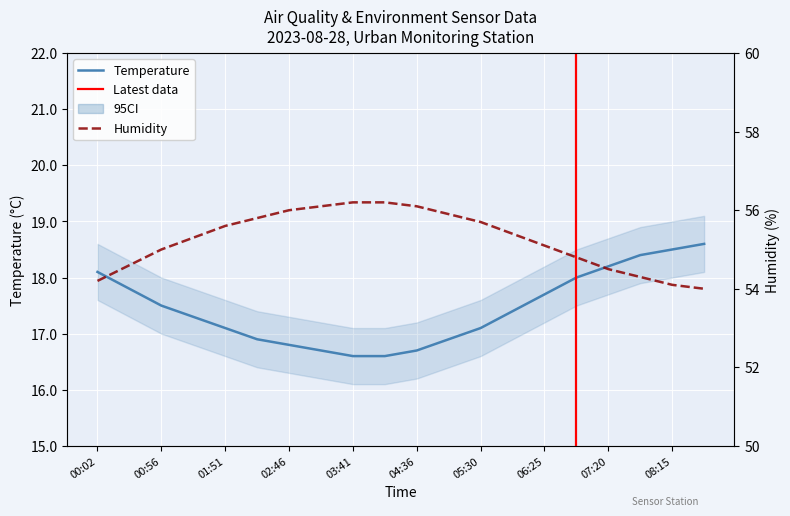

What is the value of the Temp point at the 9th from the left?

16.6